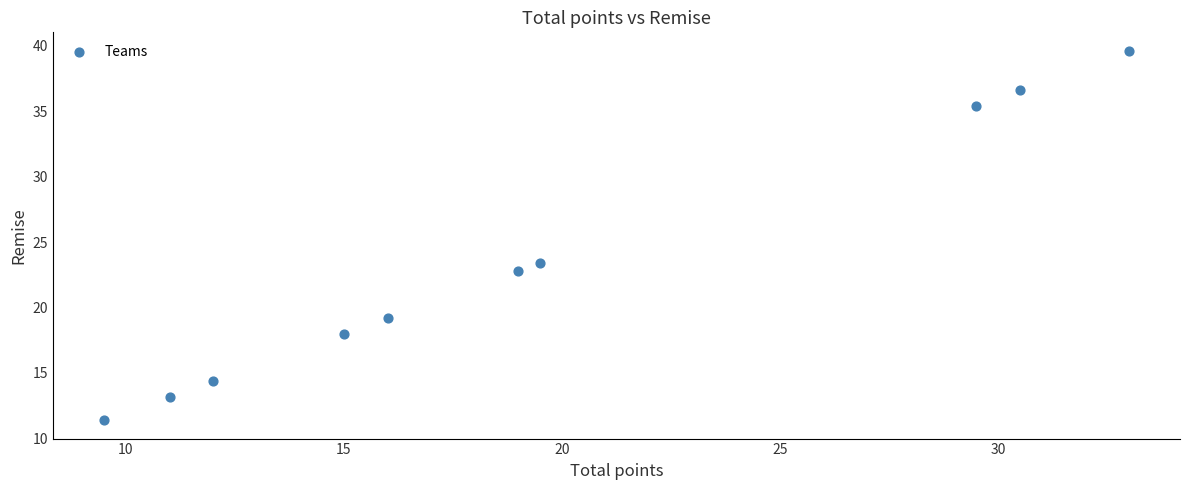

What is the range of X values (max minus min)?

23.5